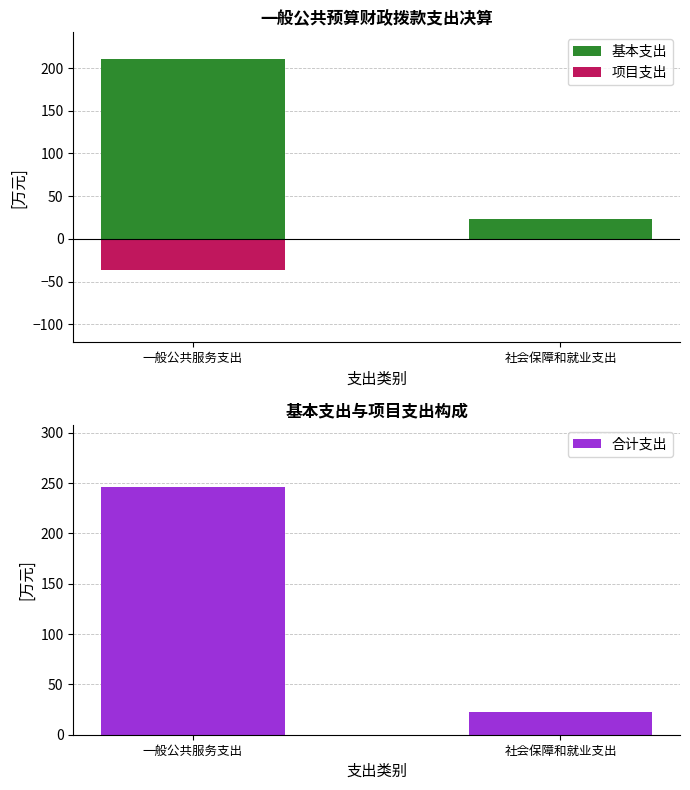

What is the label of the 2nd bar from the right?

一般公共服务支出